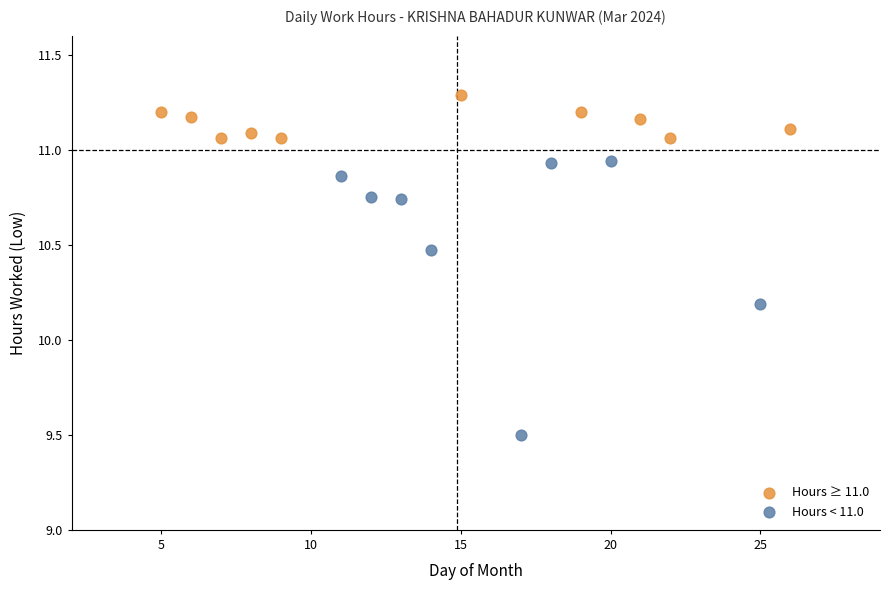

Which series reaches the maximum Y coordinate?

Hours ≥ 11.0